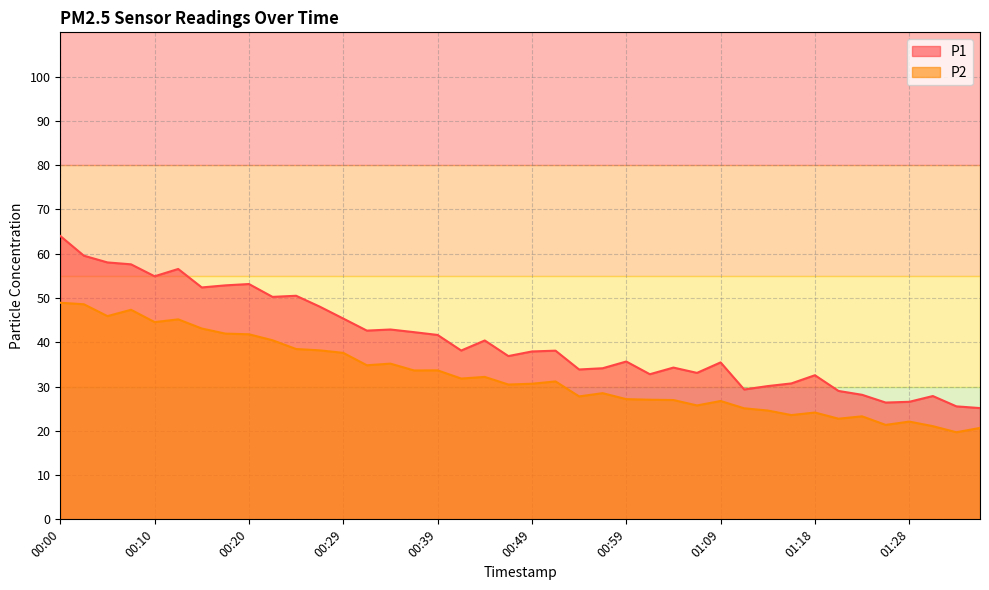

What is the sum of the P1 values at 01:26 and 00:15?

78.8